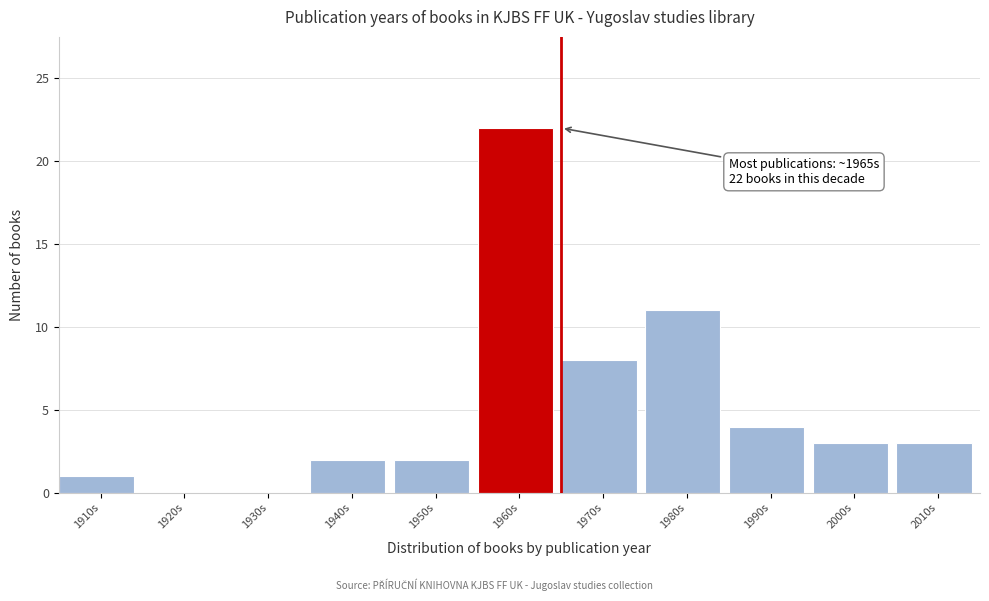

Reading left to right, extract all data points from this chart.

1910s=1	1920s=0	1930s=0	1940s=2	1950s=2	1960s=22	1970s=8	1980s=11	1990s=4	2000s=3	2010s=3